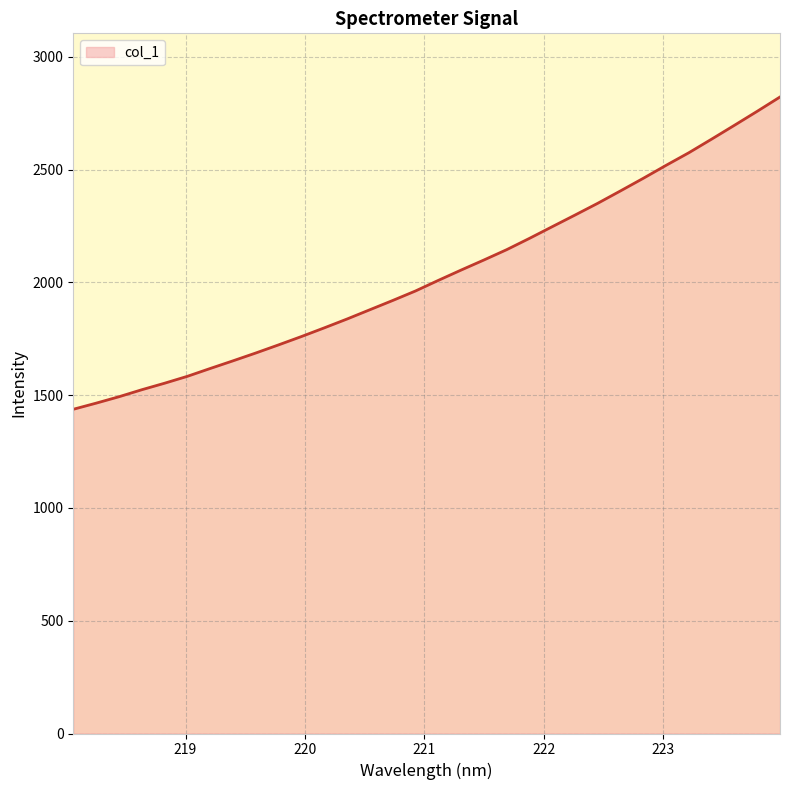

What is the difference between the maximum and minimum values?

1384.5